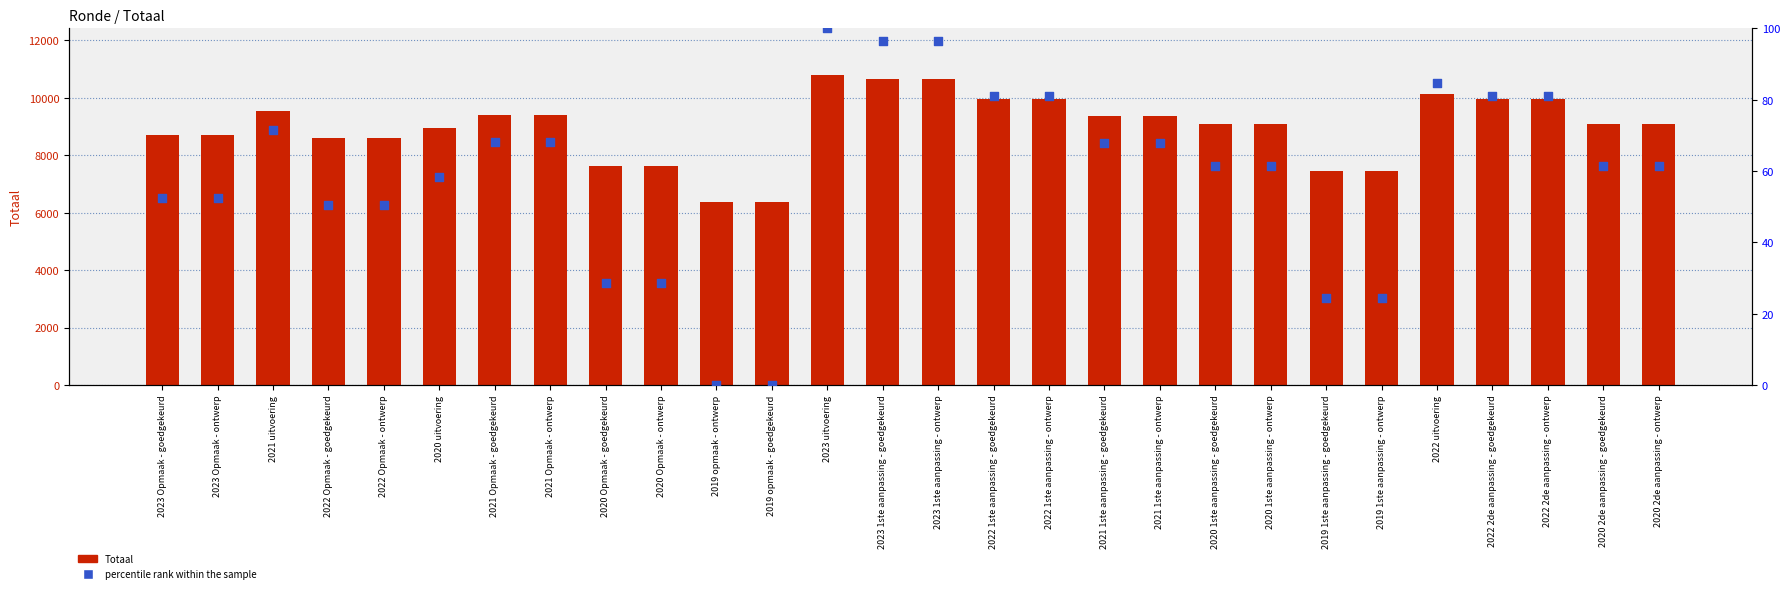

What are all the series names shown in the legend?

Totaal, percentile rank within the sample